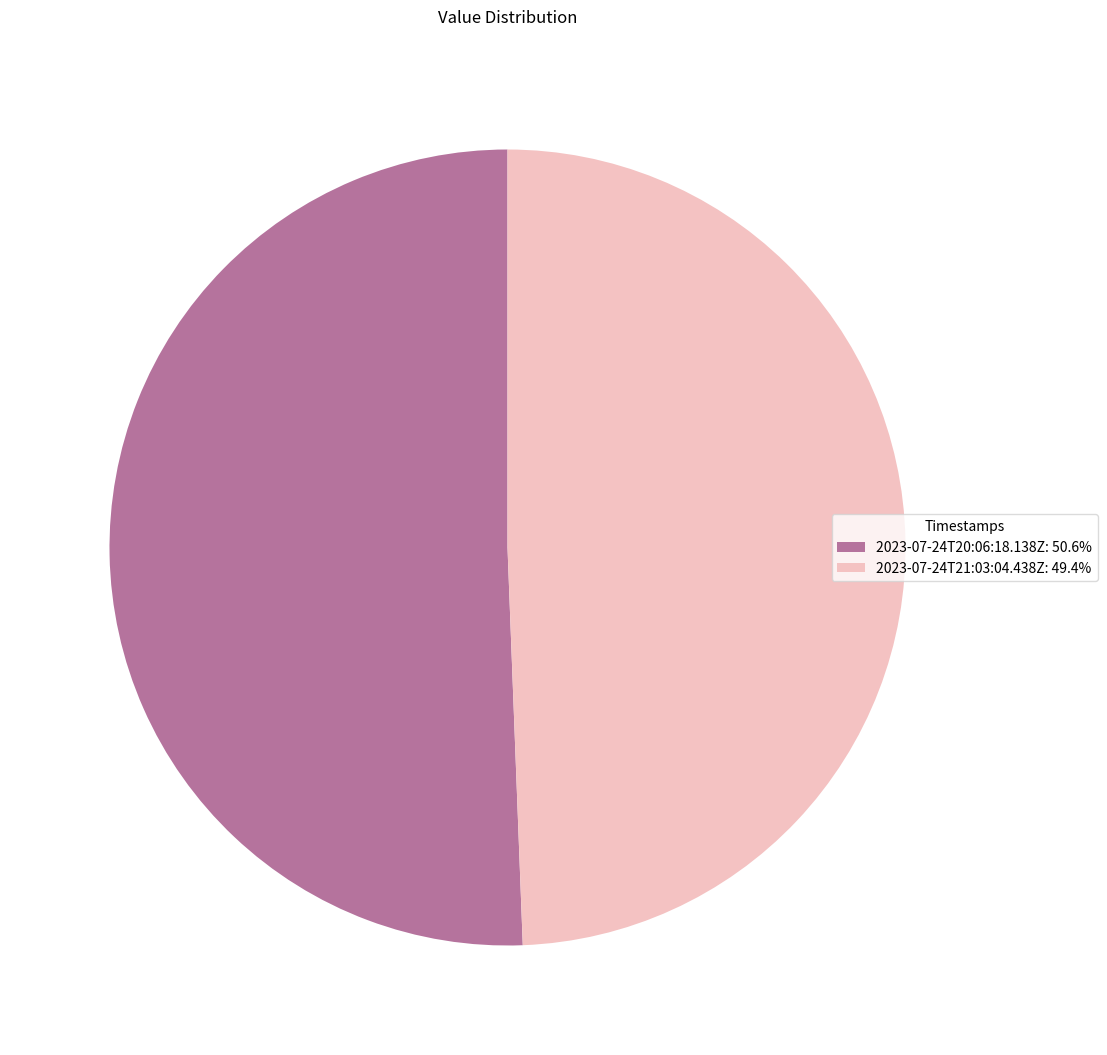

Does any single category account for the majority?

Yes